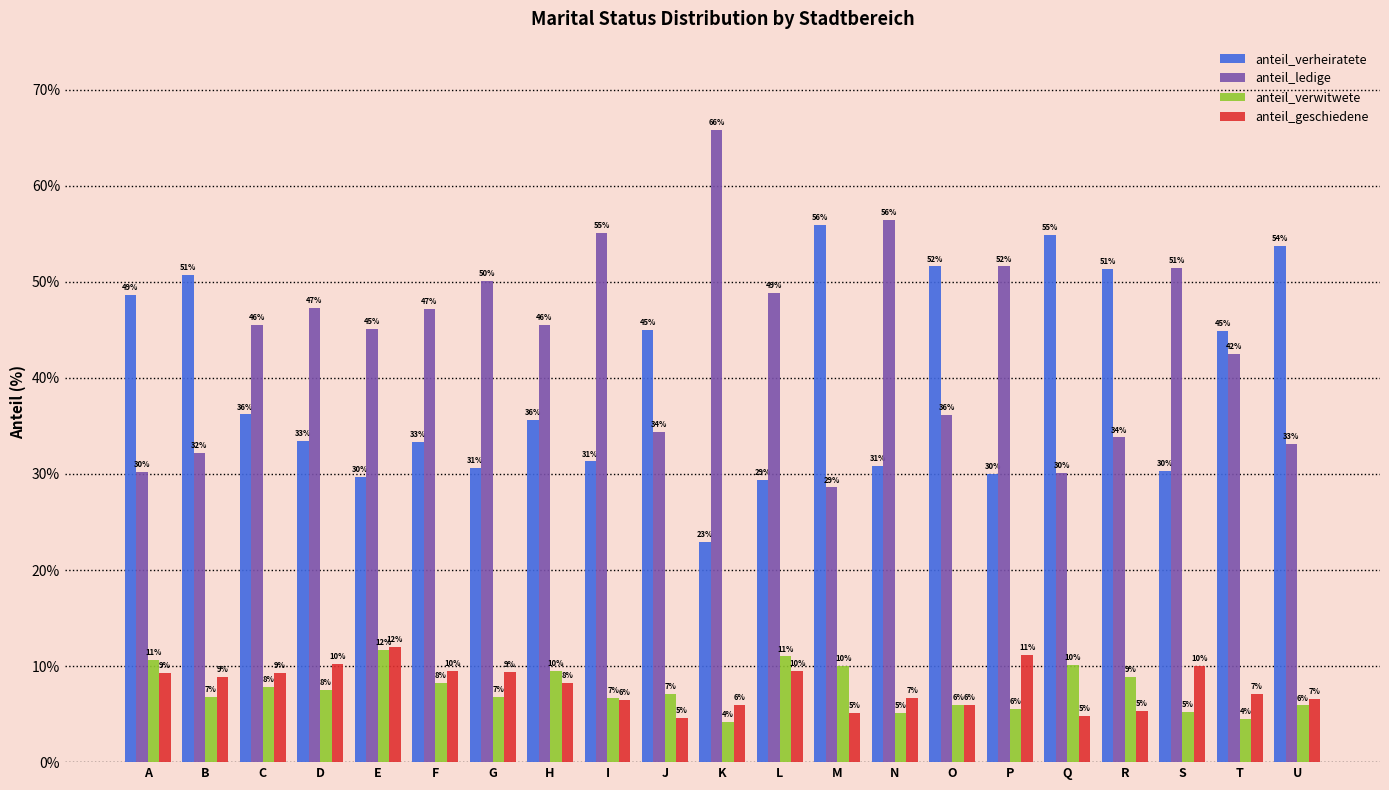

At how many categories does at least one series exceed 43?

21